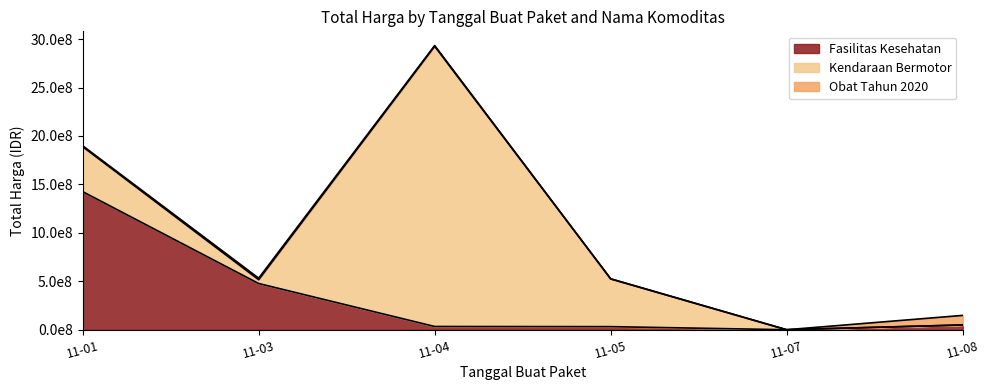

Reading left to right, list all the values displayed in this chart.

Fasilitas Kesehatan: 2021-11-01=1425867900	2021-11-03=477600000	2021-11-04=34000000	2021-11-05=32441200	2021-11-07=577875	2021-11-08=49730040
Kendaraan Bermotor: 2021-11-01=464002100	2021-11-03=39440000	2021-11-04=2892122000	2021-11-05=493000000	2021-11-07=0	2021-11-08=0
Obat Tahun 2020: 2021-11-01=9180000	2021-11-03=15513960	2021-11-04=7401240	2021-11-05=333600	2021-11-07=78000	2021-11-08=98772570